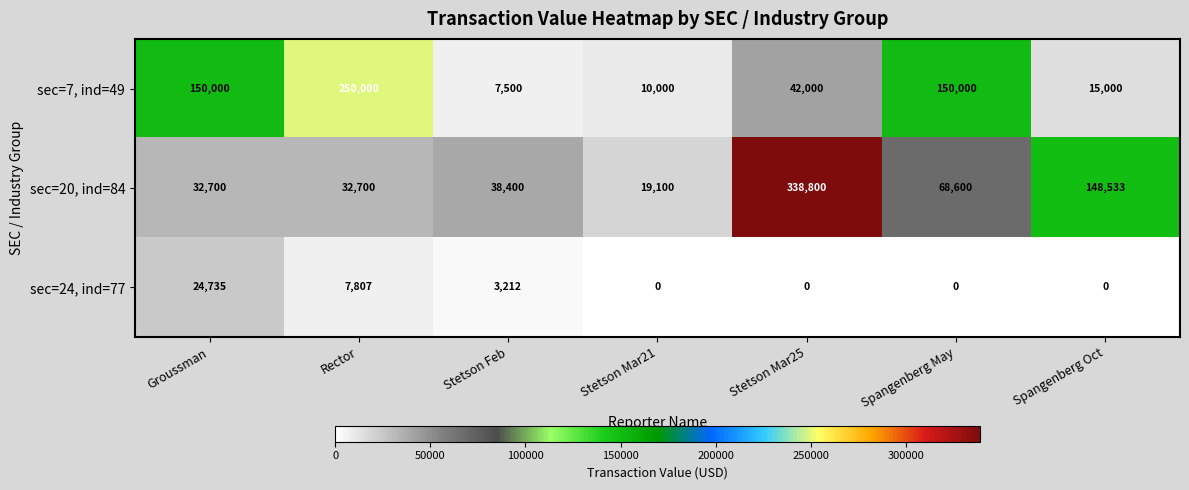

What is the average value of the sec=7, ind=49 series?

89214